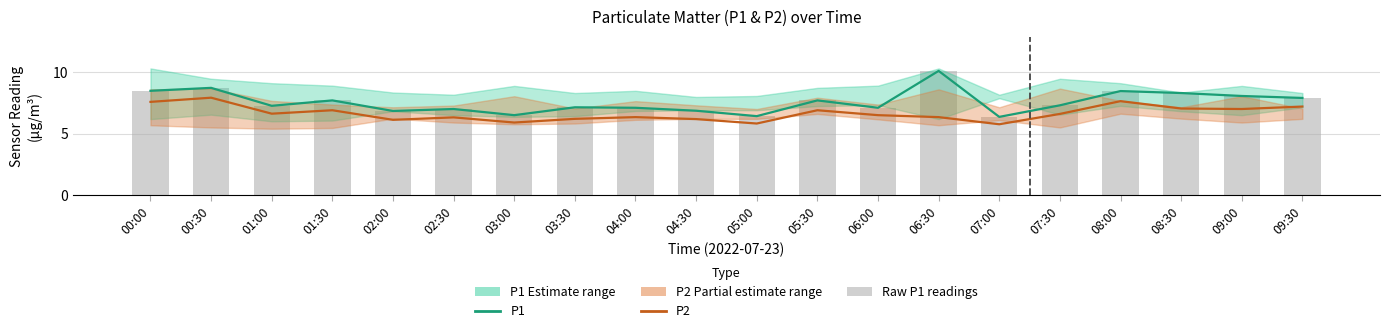

Is the value of P2 at 09:30 greater than the value of P1 at 00:30?

No